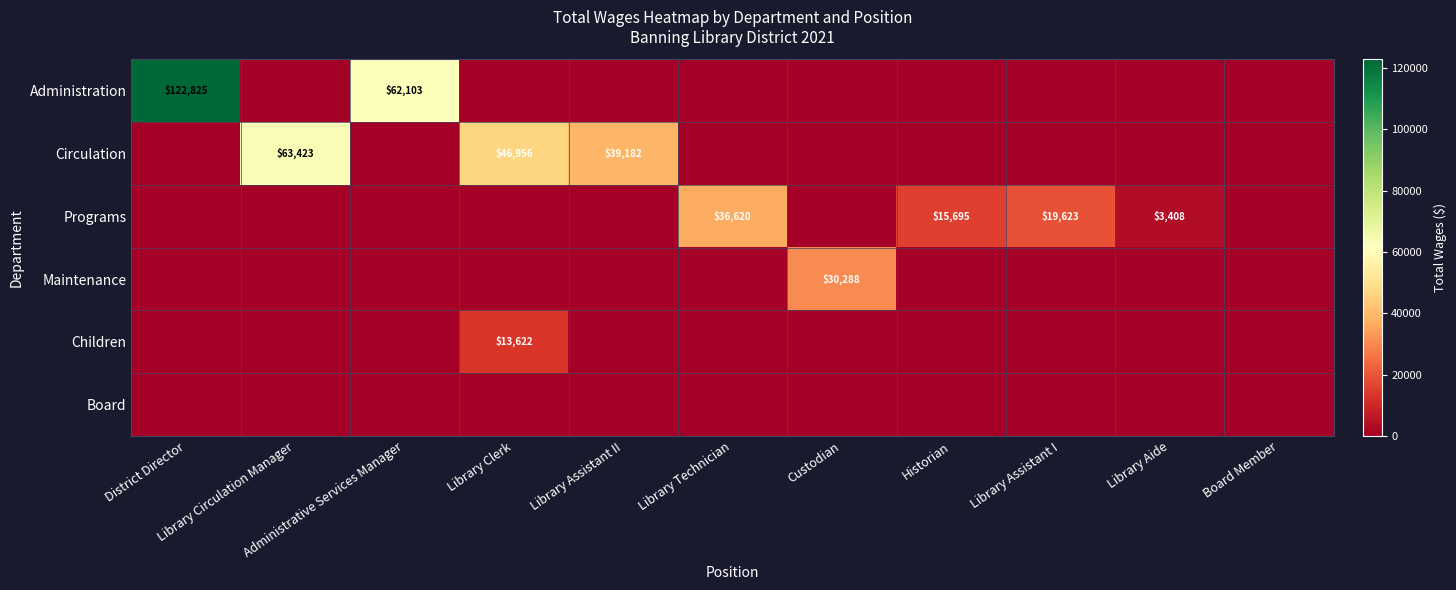

Rank the categories by Board value from lowest to highest.

District Director, Library Circulation Manager, Administrative Services Manager, Library Clerk, Library Assistant II, Library Technician, Custodian, Historian, Library Assistant I, Library Aide, Board Member